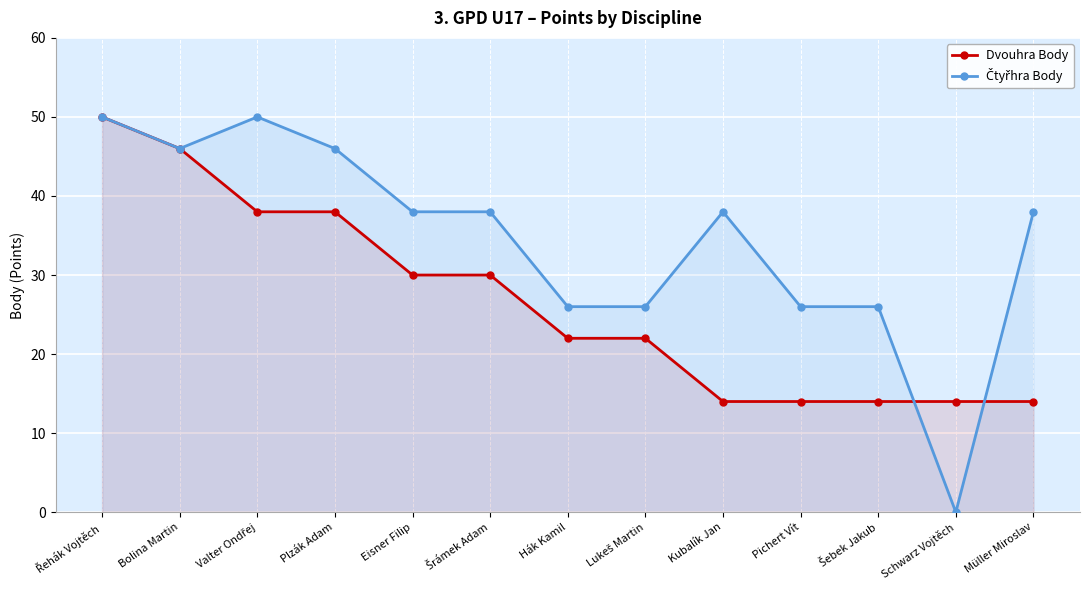

Where do Čtyřhra Body and Dvouhra Body first cross each other?

Šebek Jakub and Schwarz Vojtěch